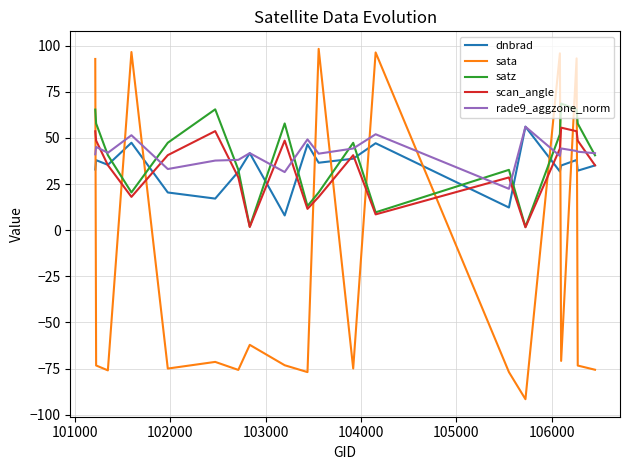

What is the maximum value shown in the chart?

98.3